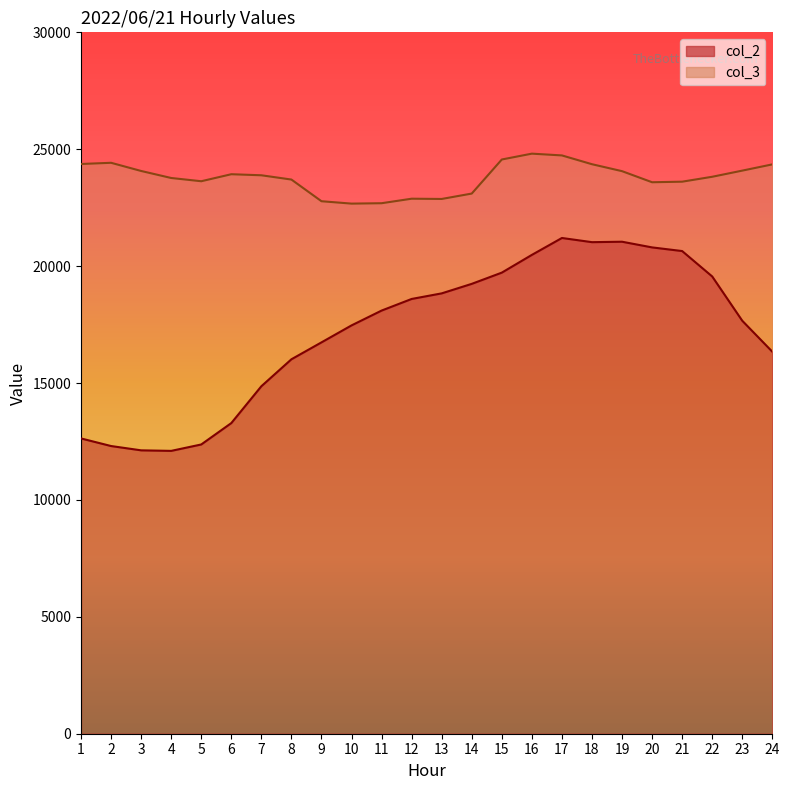

At how many categories does at least one series exceed 13267?

24